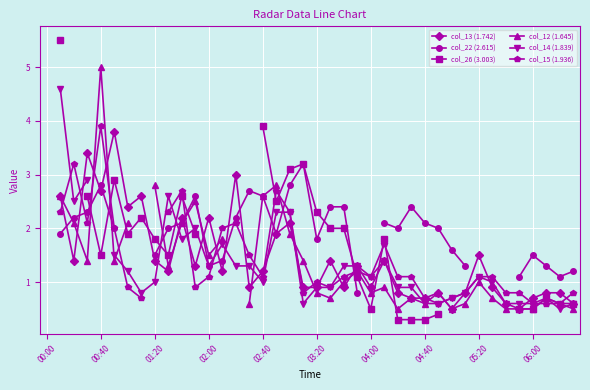

Does the chart display data point markers on the line(s)?

Yes